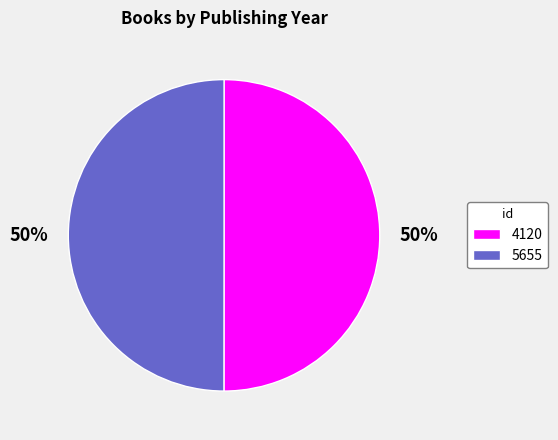

How many slices are in this pie chart?

2